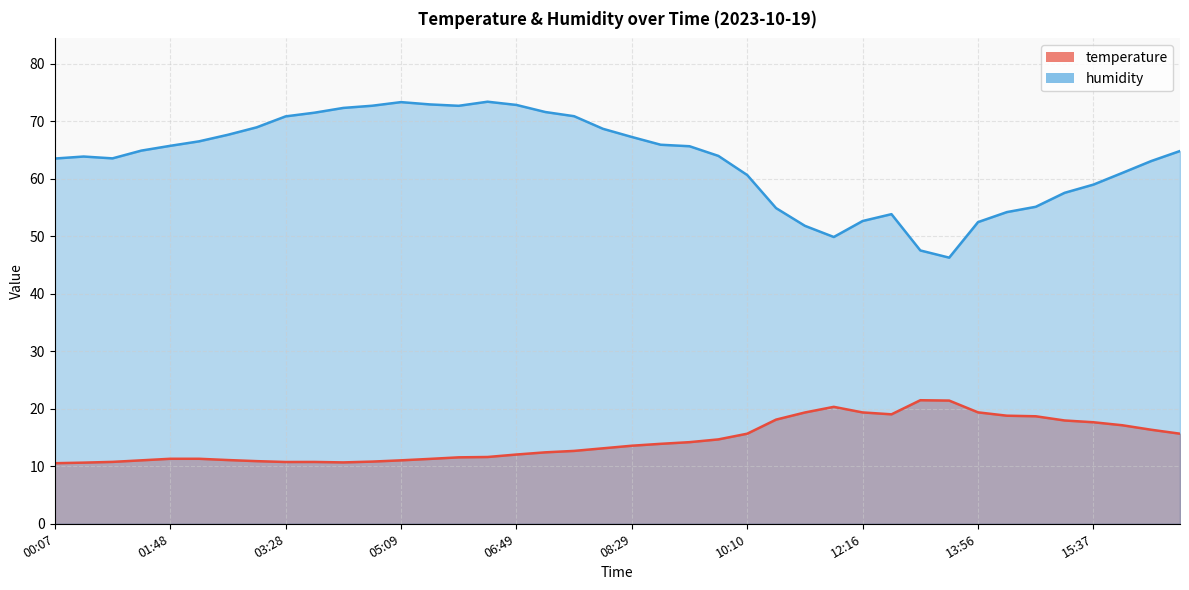

True or false: humidity and temperature cross at least once.

False